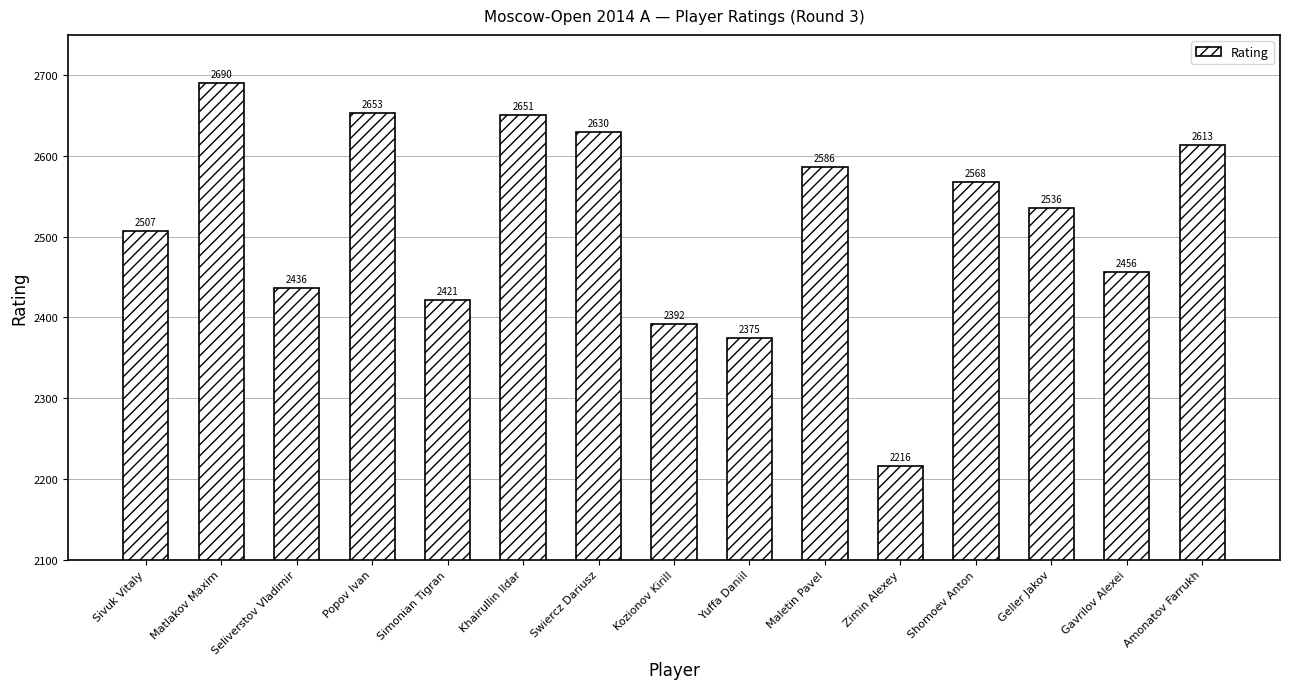

Reading left to right, what are all the values shown in this chart?

Sivuk Vitaly=2507	Matlakov Maxim=2690	Seliverstov Vladimir=2436	Popov Ivan=2653	Simonian Tigran=2421	Khairullin Ildar=2651	Swiercz Dariusz=2630	Kozionov Kirill=2392	Yuffa Daniil=2375	Maletin Pavel=2586	Zimin Alexey=2216	Shomoev Anton=2568	Geller Jakov=2536	Gavrilov Alexei=2456	Amonatov Farrukh=2613